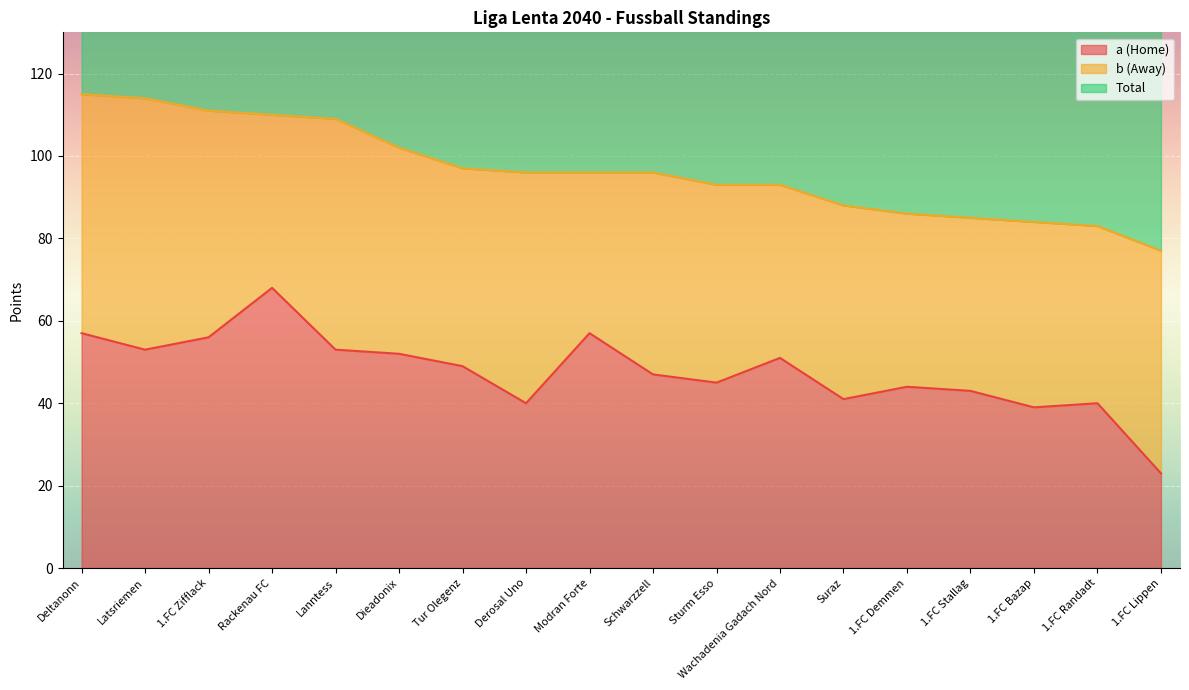

What position from the right is Tur Olegenz?

12